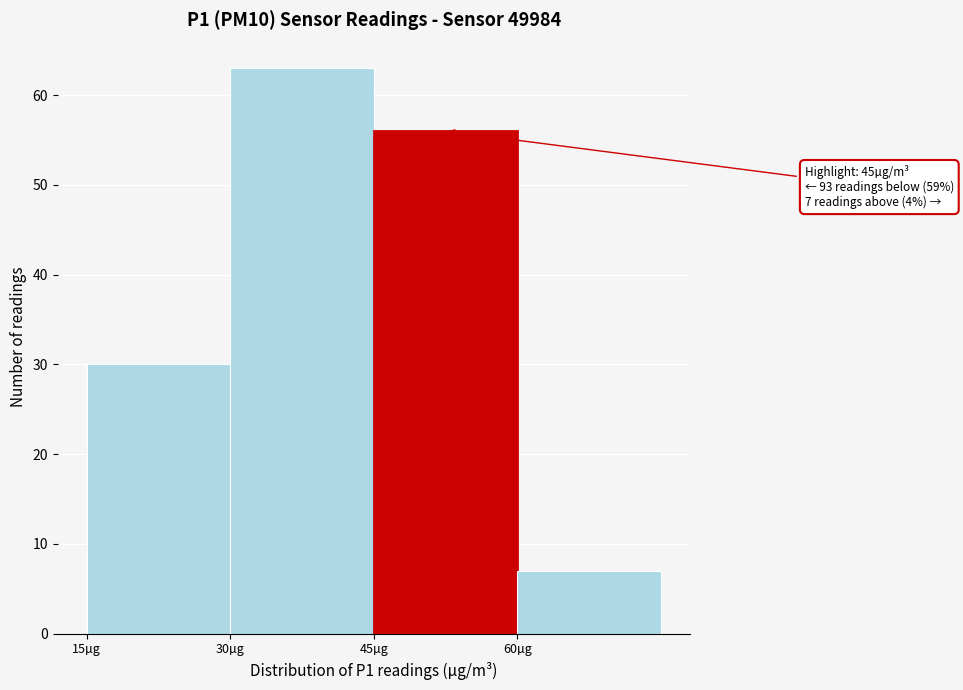

Over which range of the x-axis is the bar tallest?

30 to 45